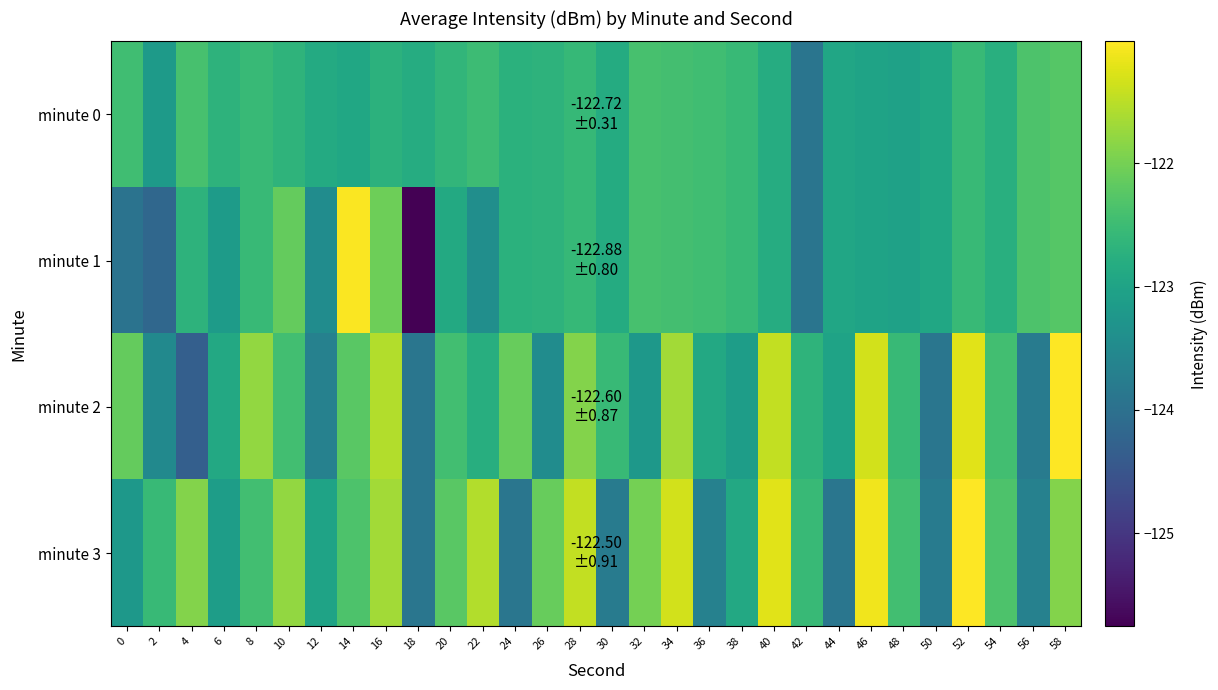

Which series has the largest total across all categories?

minute 3